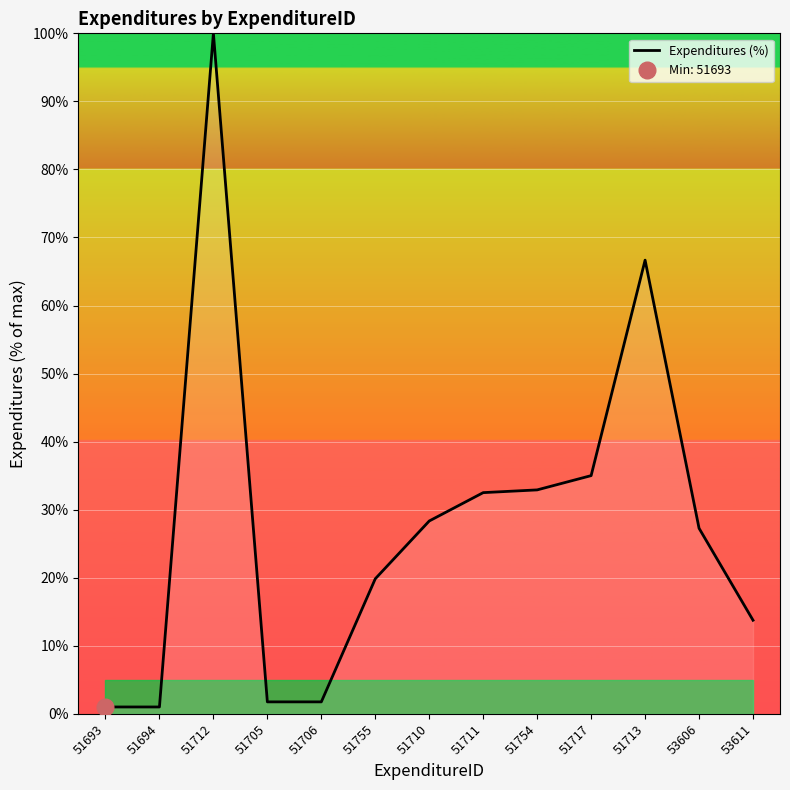

What is the sum of all values?

361.8